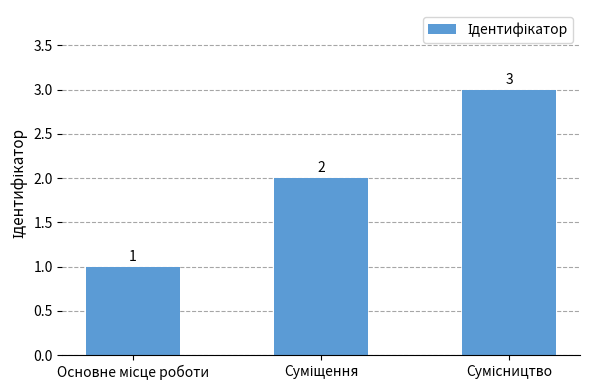

What is the maximum value shown in the chart?

3